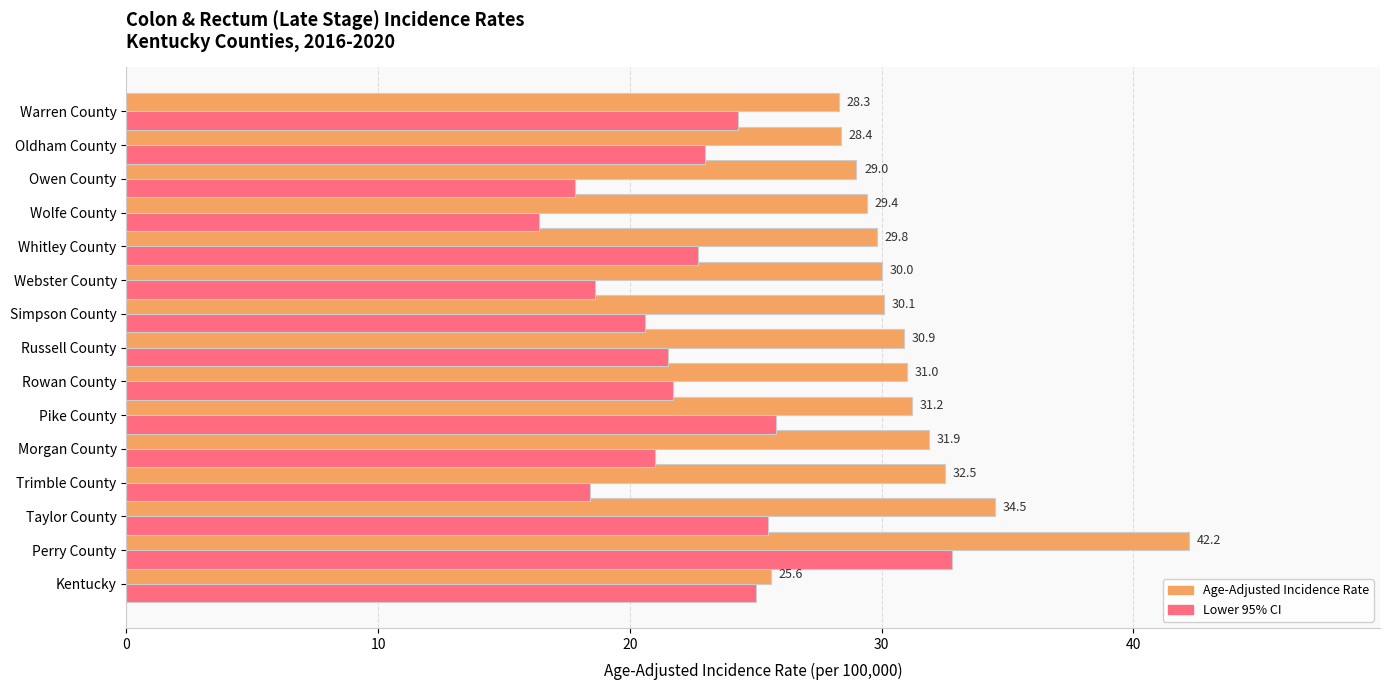

Is it true that Lower 95% CI equals 18.4 at Trimble County?

True